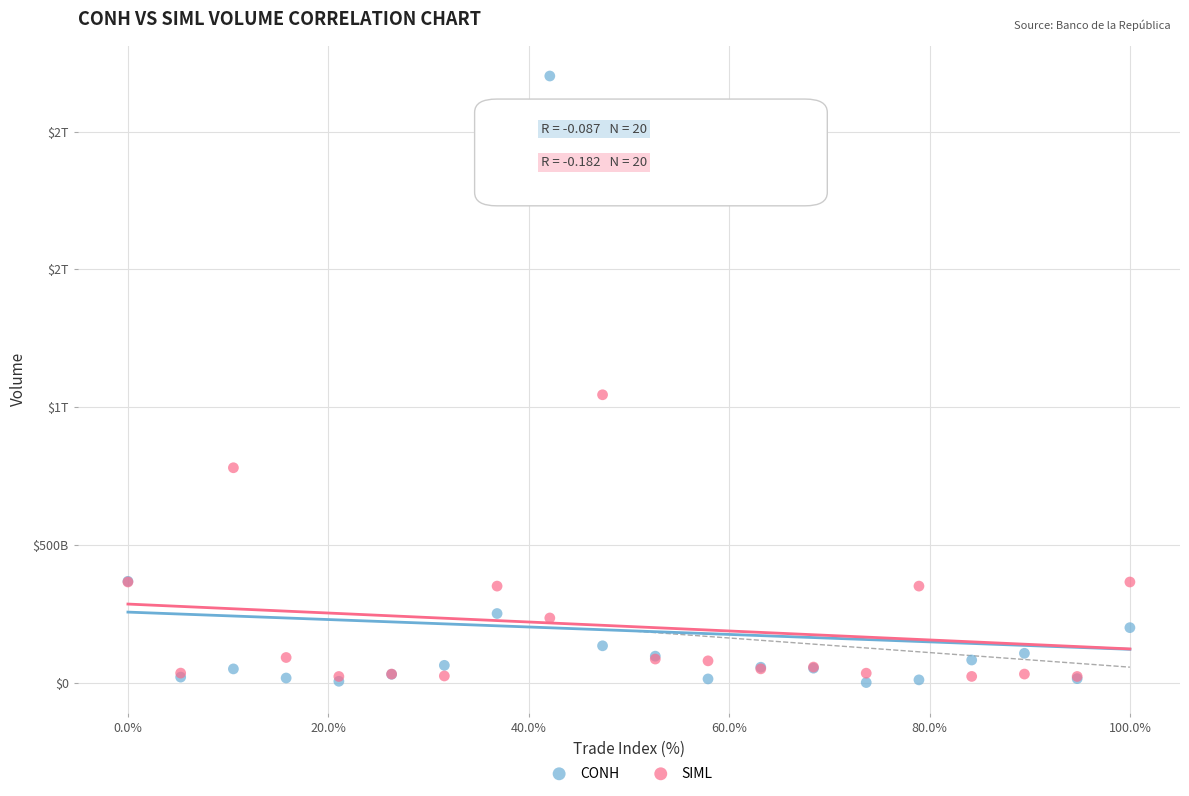

What are all the series names shown in the legend?

CONH, SIML